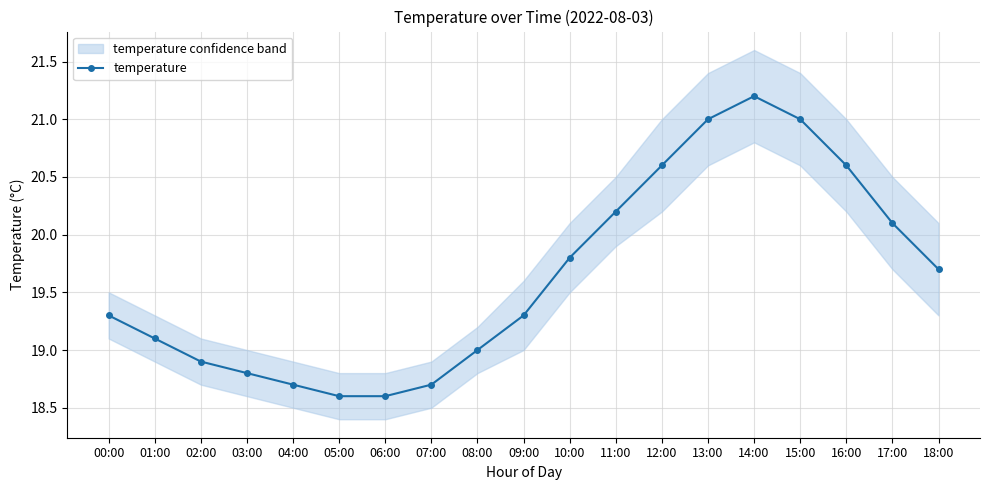

Between 13:00 and 17:00, which is larger?

13:00